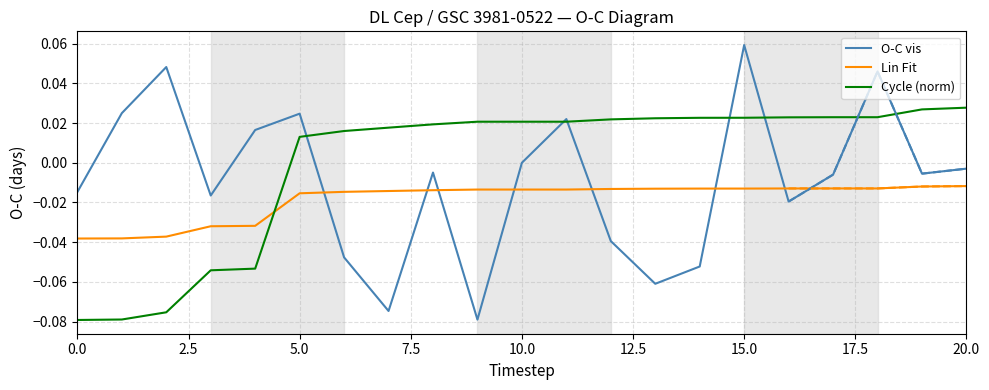

True or false: Lin Fit and Cycle (norm) intersect in this chart.

True